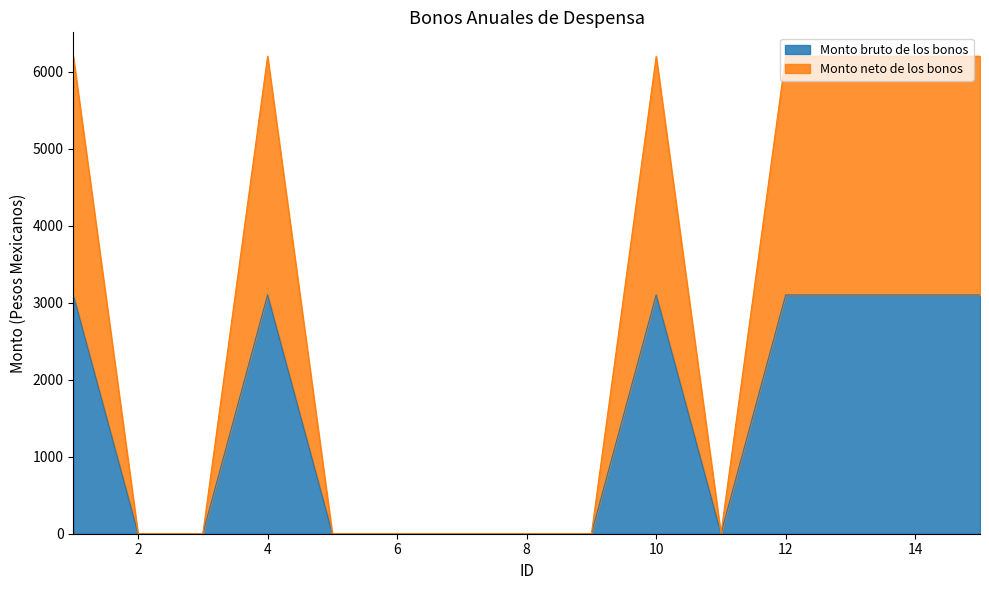

What is the highest value of the Monto bruto de los bonos series?

3100